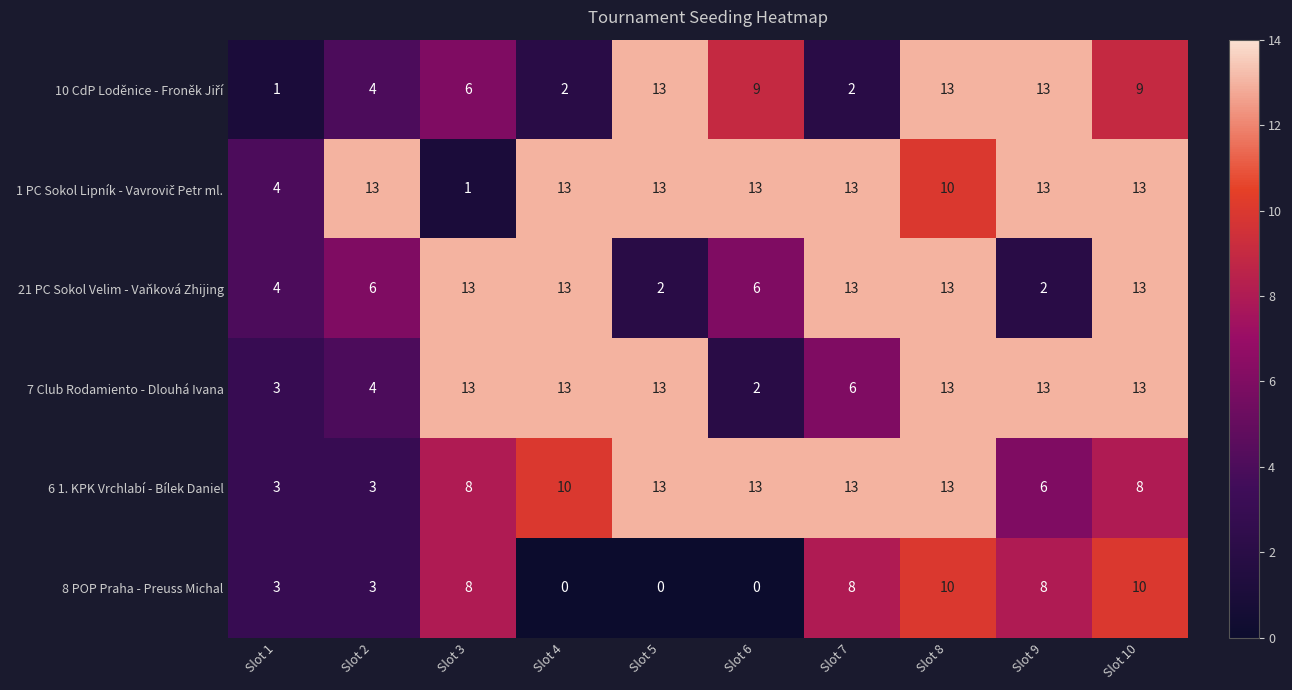

At which label is 7 Club Rodamiento - Dlouhá Ivana closest to 7?

Slot 7